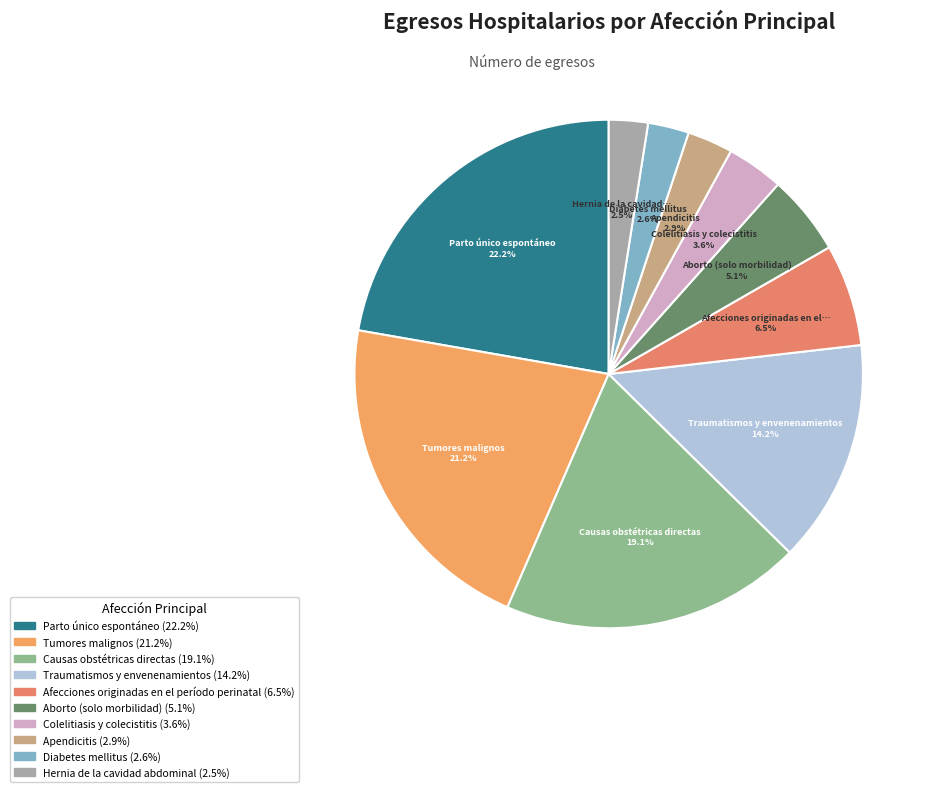

How many slices are in this pie chart?

10